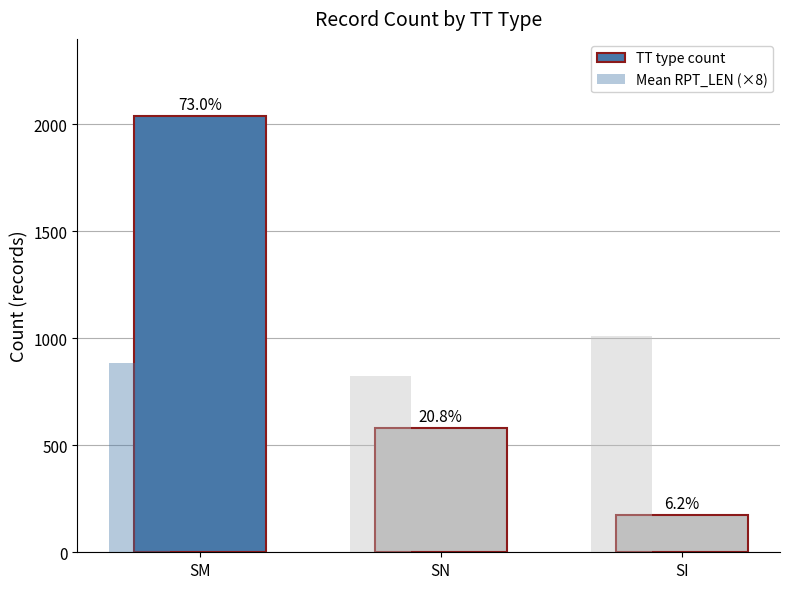

Does the chart contain stacked bars?

No